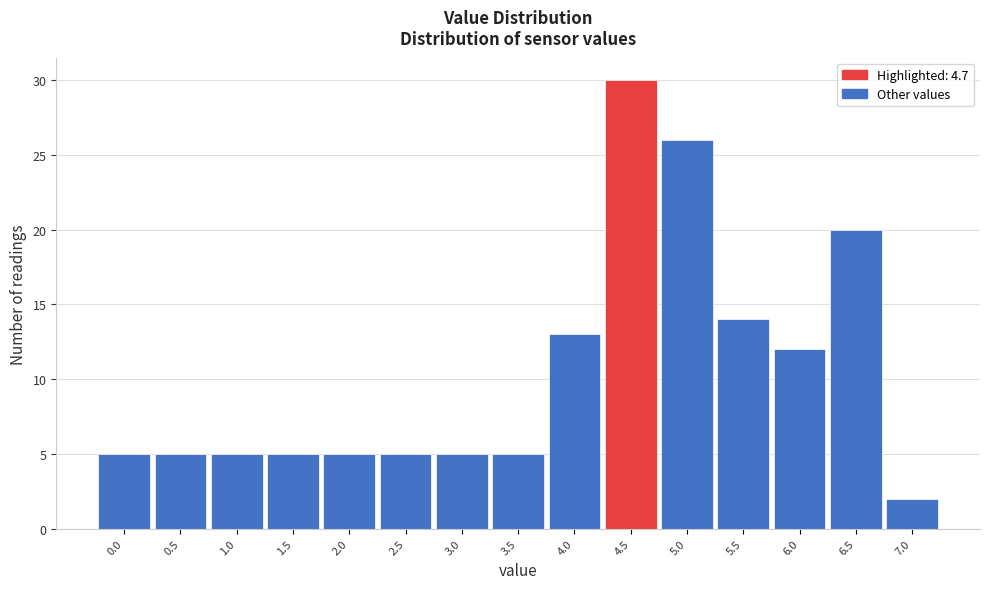

Reading left to right, list all the values displayed in this chart.

5	5	5	5	5	5	5	5	13	30	26	14	12	20	2